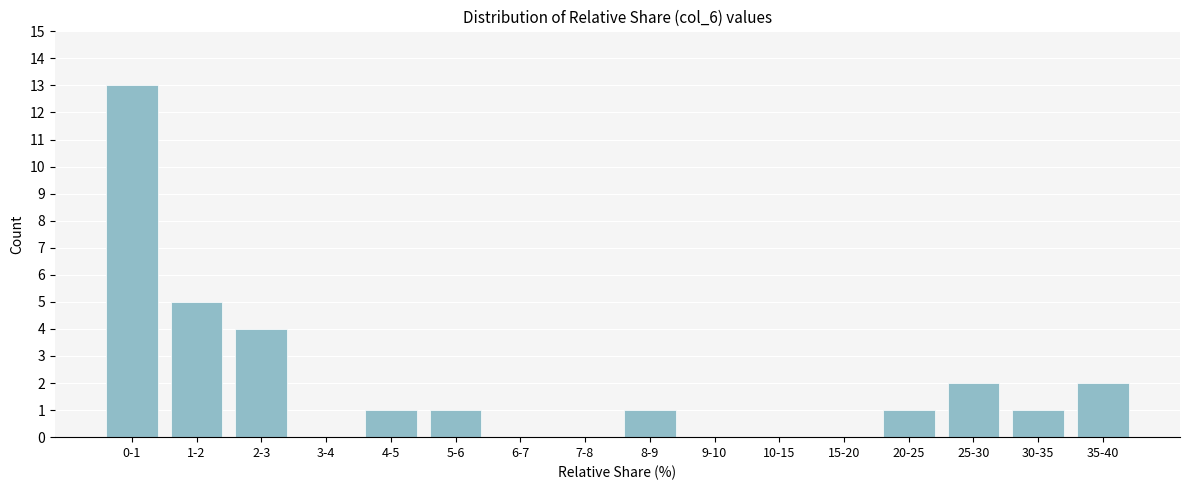

Reading left to right, extract all data points from this chart.

0-1=13	1-2=5	2-3=4	3-4=0	4-5=1	5-6=1	6-7=0	7-8=0	8-9=1	9-10=0	10-15=0	15-20=0	20-25=1	25-30=2	30-35=1	35-40=2